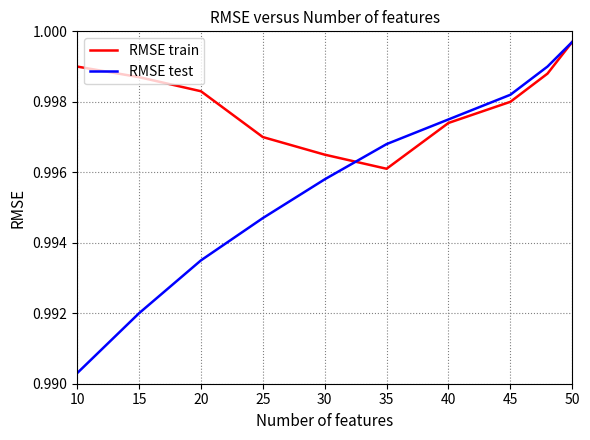

List the series in order of their overall mean, highest first.

RMSE train, RMSE test